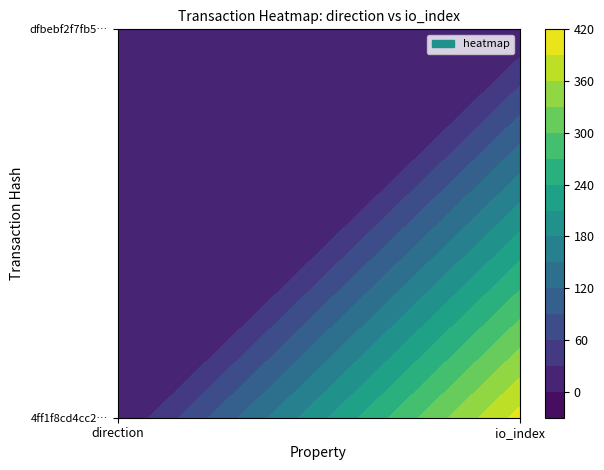

What is the maximum value for dfbebf2f7fb54eecb1960ec3f4b0ab8c17d73a1?

1